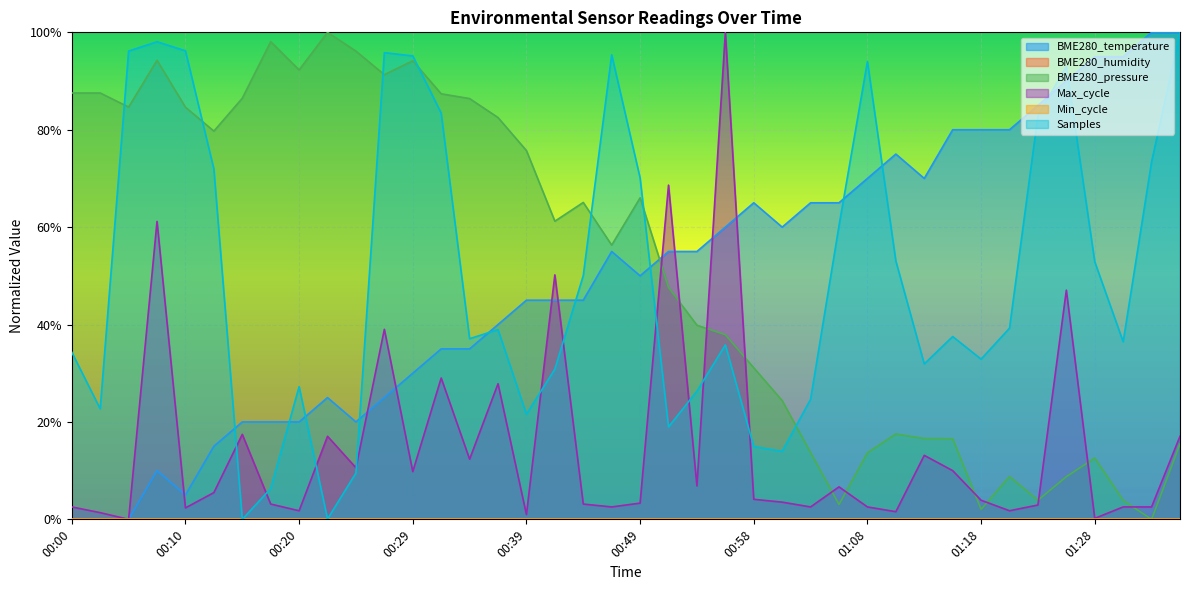

Rank the categories by value from highest to lowest.

01:33, 01:35, 01:28, 01:30, 01:25, 01:23, 01:16, 01:18, 01:21, 01:11, 01:08, 01:13, 00:58, 01:03, 01:06, 00:56, 01:01, 00:46, 00:51, 00:54, 00:49, 00:39, 00:41, 00:44, 00:37, 00:32, 00:34, 00:29, 00:22, 00:27, 00:15, 00:17, 00:20, 00:24, 00:12, 00:08, 00:10, 00:00, 00:02, 00:05